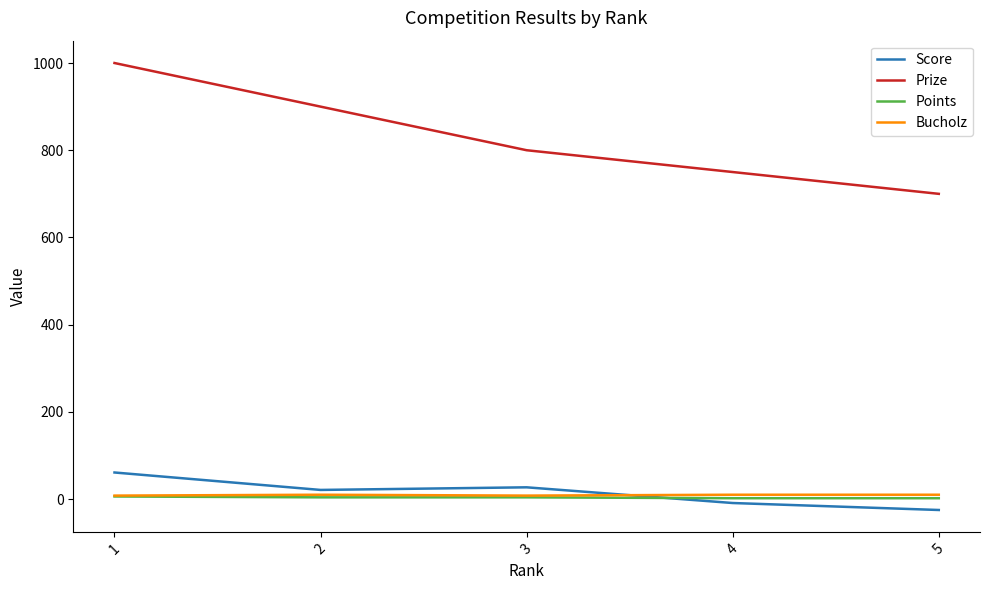

What is the smallest value displayed?

-25